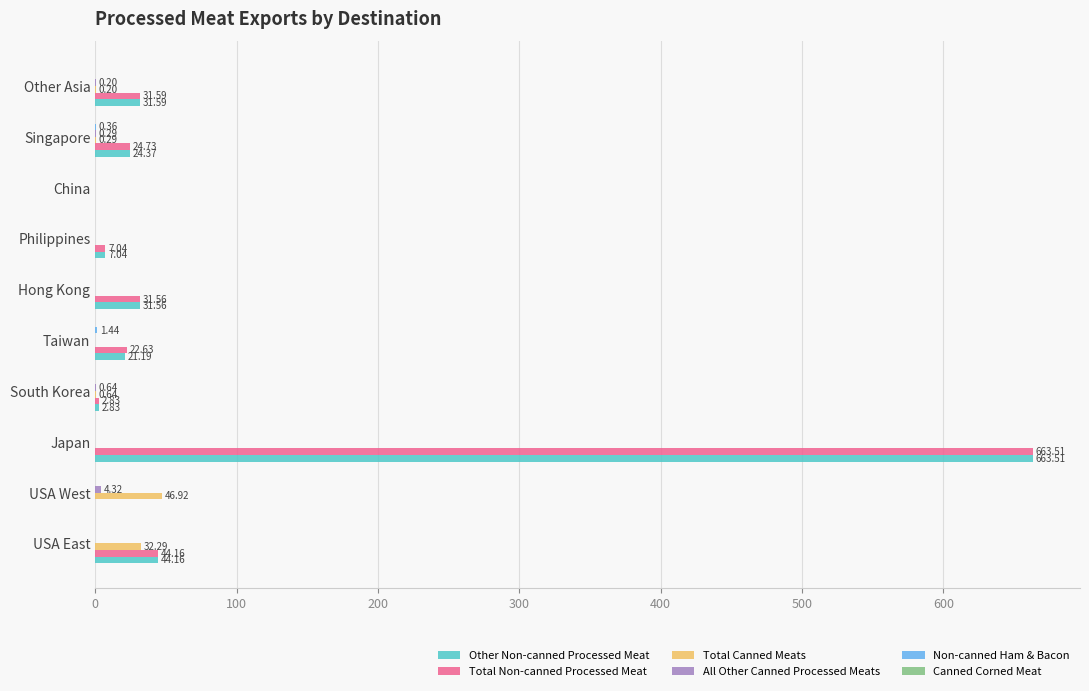

Which series has the largest total across all categories?

Total Non-canned Processed Meat